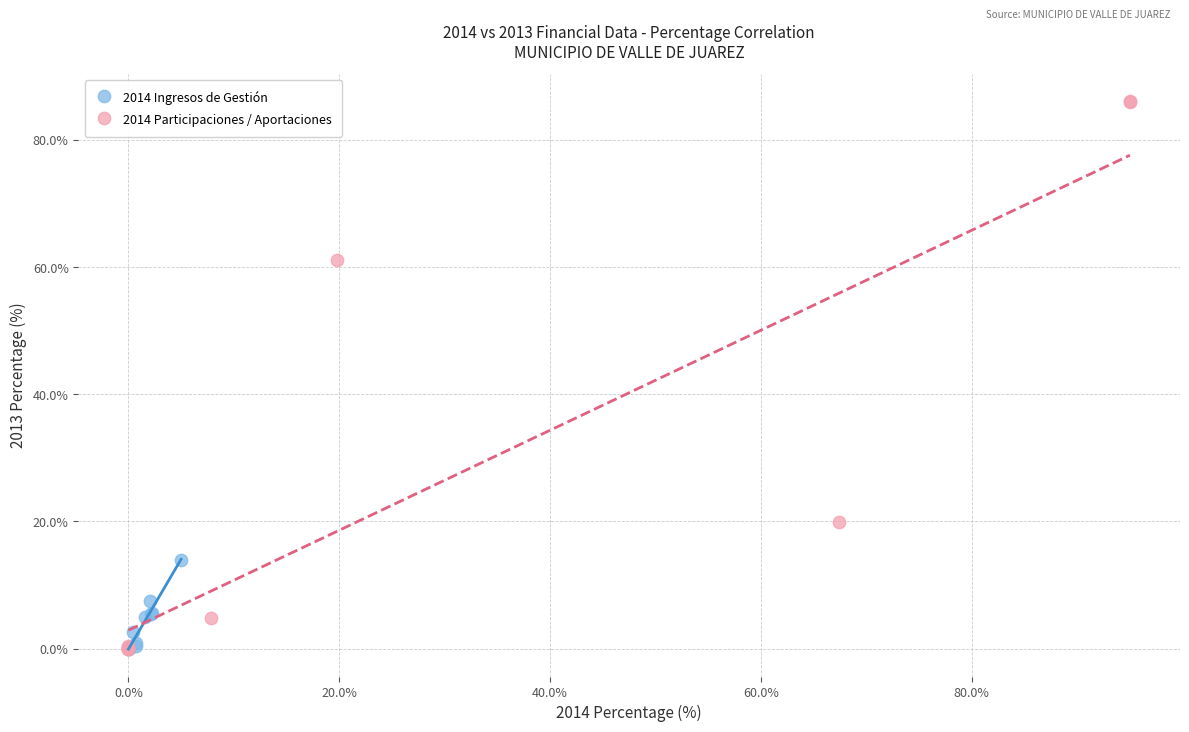

Which series contains the highest Y value?

2014 Participaciones / Aportaciones